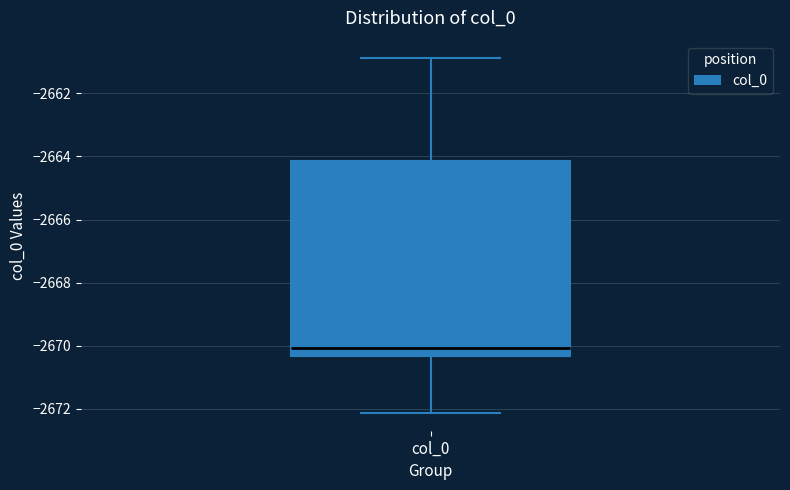

Where is the upper edge of the box for col_0 on the y-axis? The values are not printed on the chart, so give them approximately, as read against the axis.

-2664.2